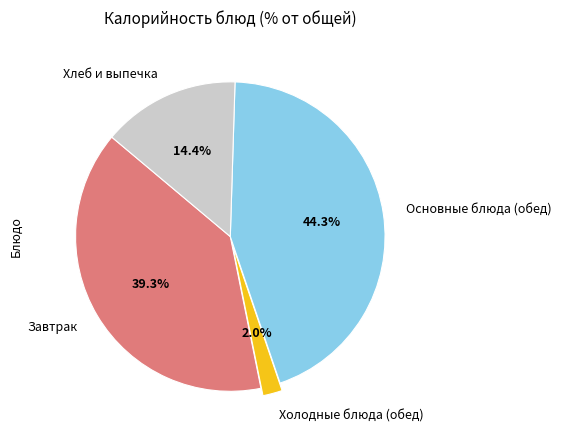

Which slice is the smallest?

Холодные блюда (обед)